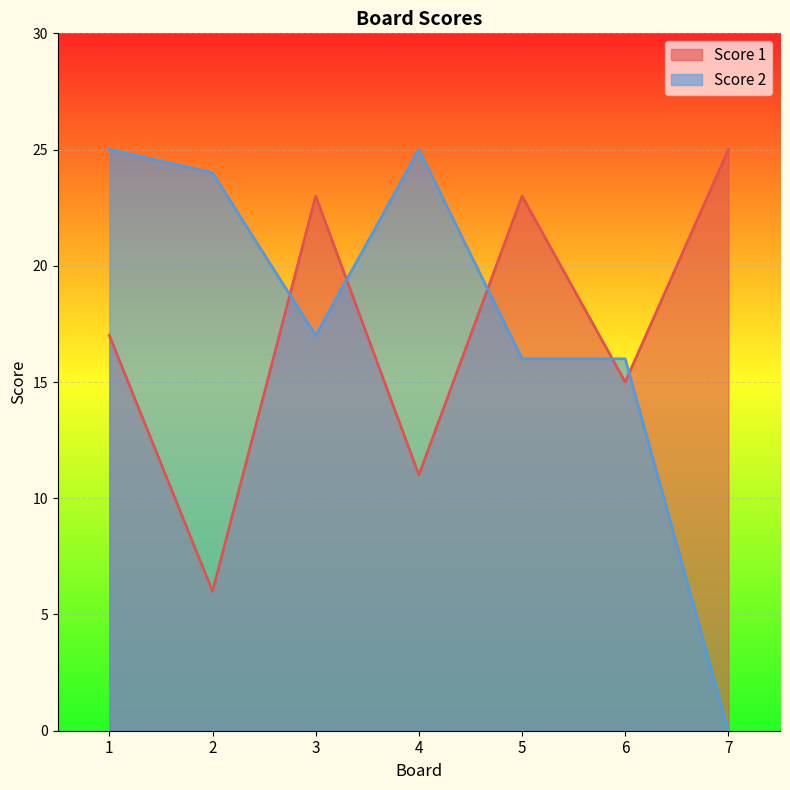

The Score 2 series shows 17 at 3. True or false?

True